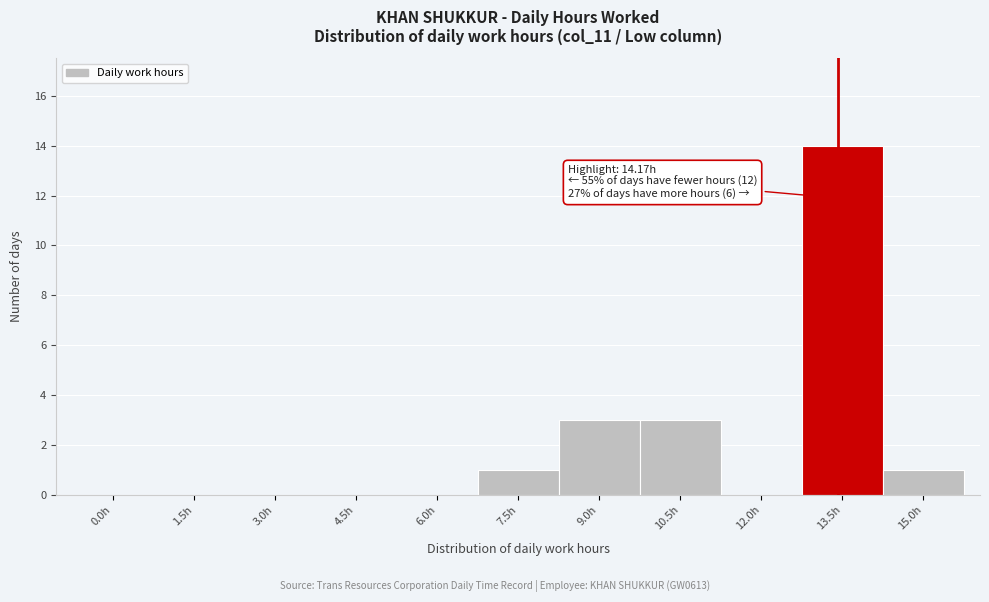

Reading left to right, what are all the values shown in this chart?

0.0h=0	1.5h=0	3.0h=0	4.5h=0	6.0h=0	7.5h=1	9.0h=3	10.5h=3	12.0h=0	13.5h=14	15.0h=1